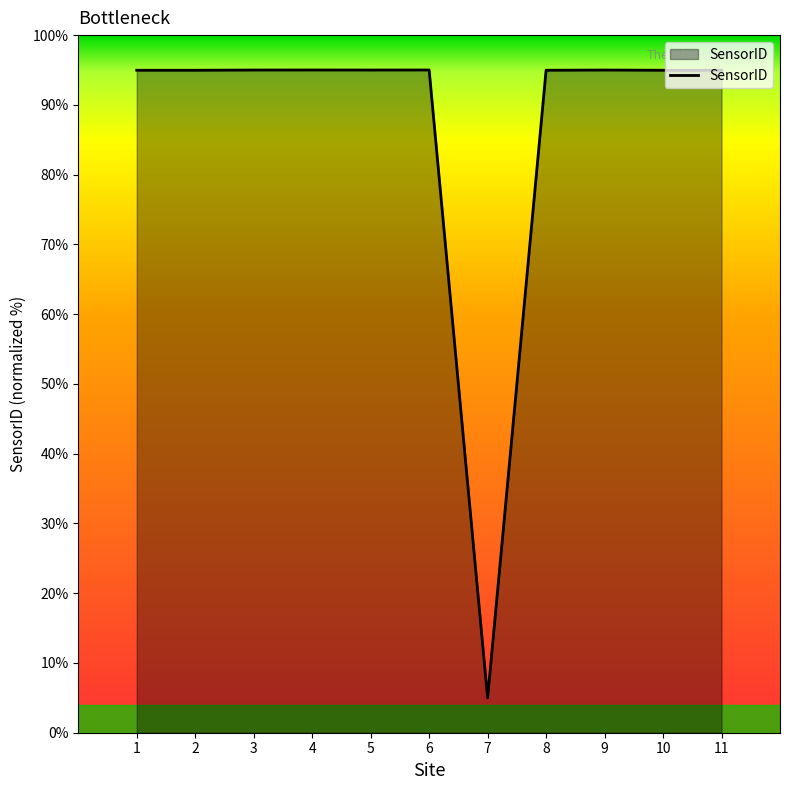

What is the approximate value at 4?

95.0